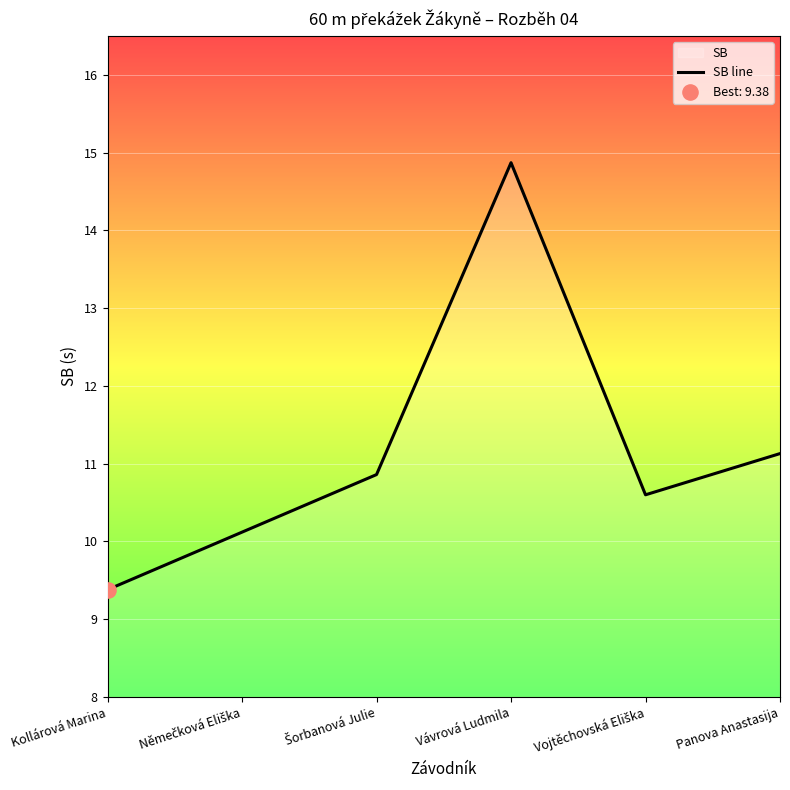

What is the ratio of the value at Panova Anastasija to the value at Vojtěchovská Eliška?

1.1